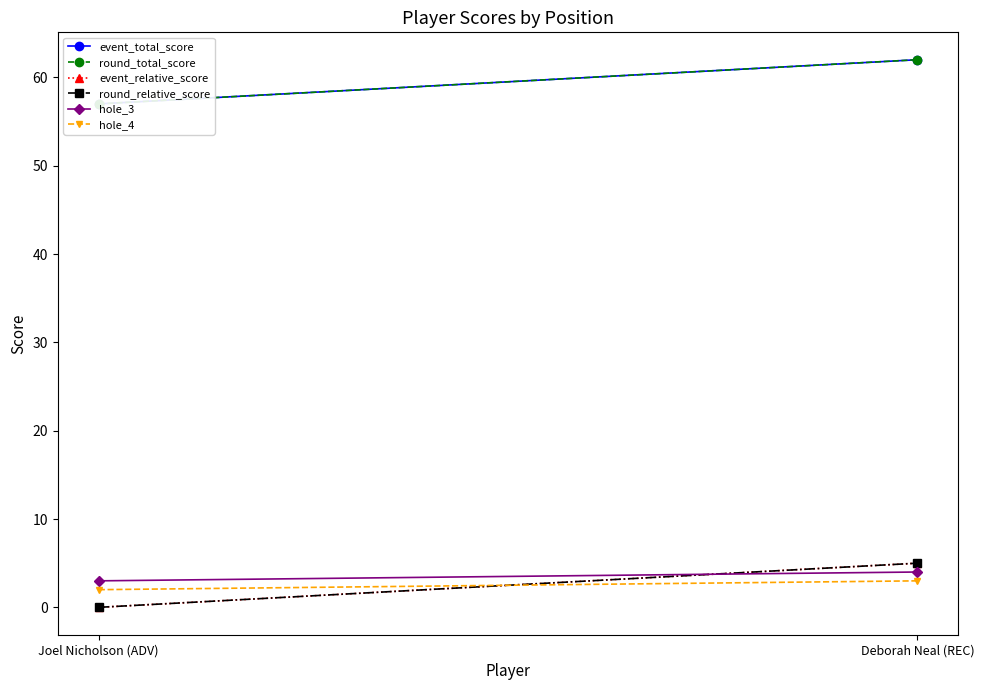

What is the value of the hole_4 point at the 2nd from the left?

3